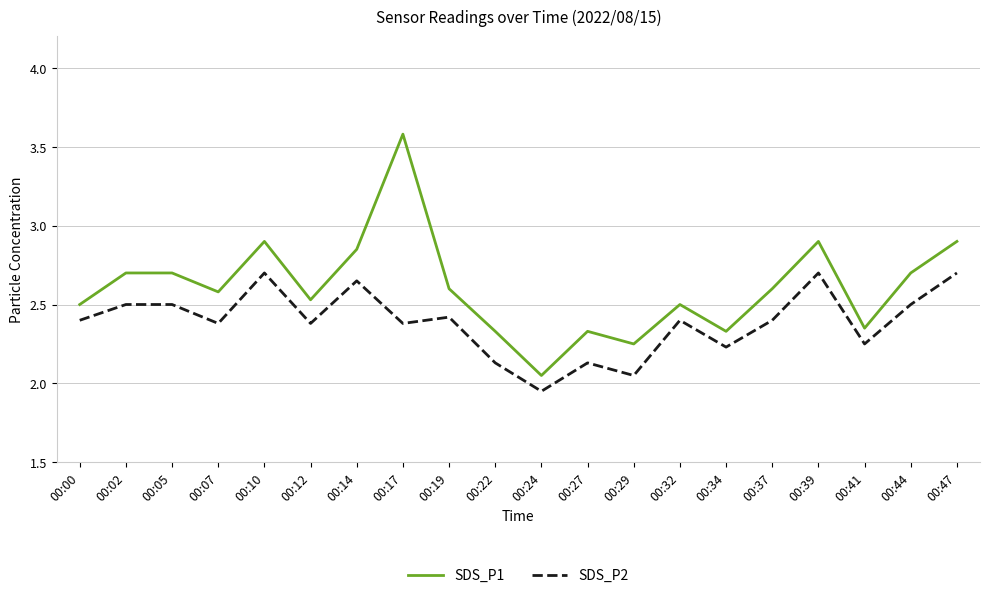

True or false: SDS_P1 has a value of 2.4 at 00:41.

True